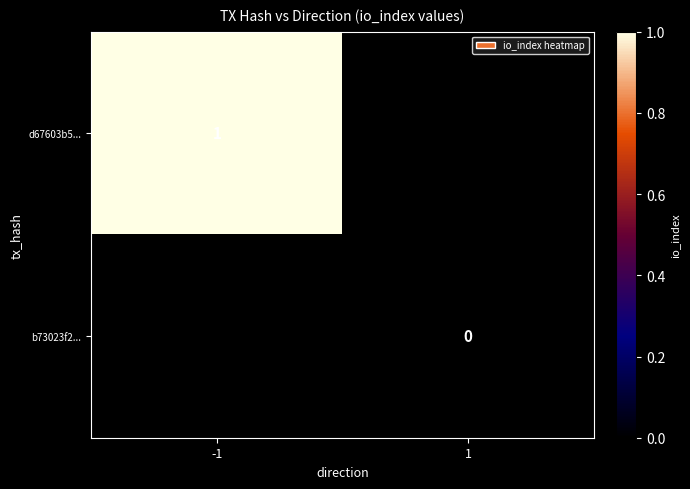

Is it true that d67603b5... equals 1 at -1?

True